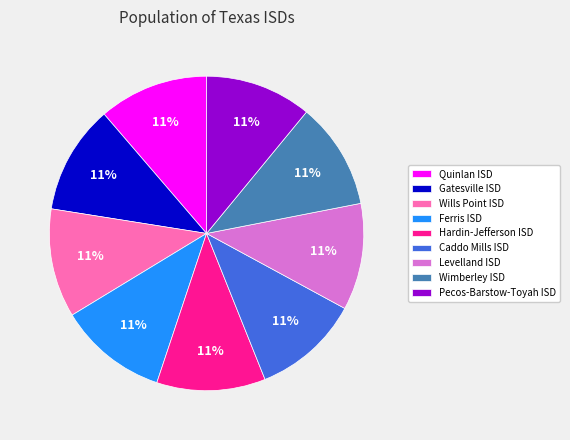

Combined, do Caddo Mills ISD and Wills Point ISD account for over 50%?

No